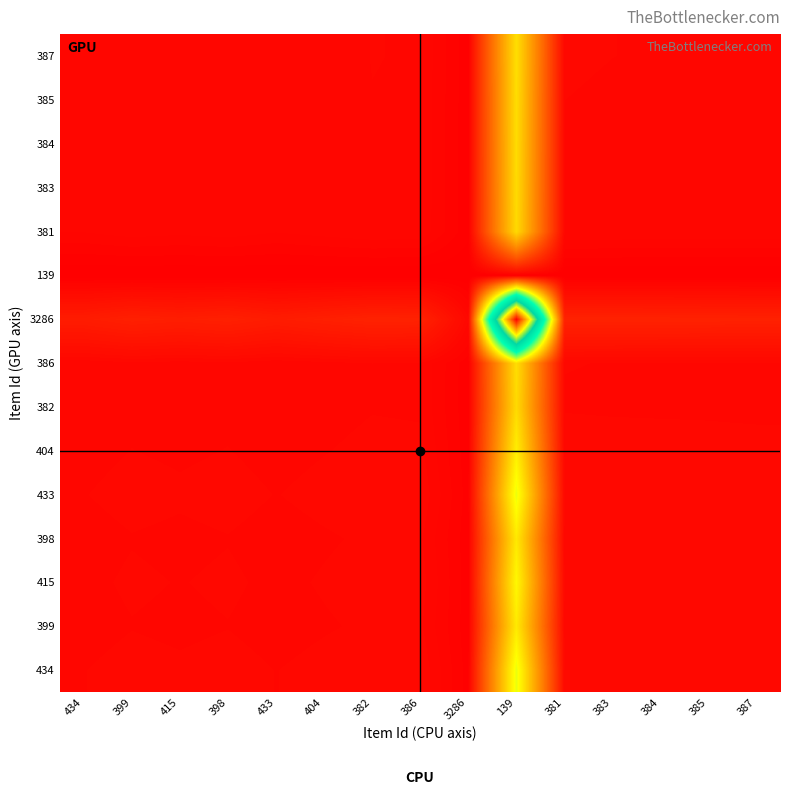

Reading left to right, what are all the values shown in this chart?

434: 434=1.0	399=1.1	415=1.0	398=1.1	433=1.0	404=1.1	382=1.2	386=1.1	3286=0.3	139=29.9	381=1.2	383=1.2	384=1.2	385=1.2	387=1.1
399: 434=0.9	399=1.0	415=0.9	398=1.0	433=0.9	404=0.9	382=1.0	386=1.0	3286=0.3	139=26.3	381=1.0	383=1.0	384=1.0	385=1.0	387=1.0
415: 434=0.9	399=1.0	415=1.0	398=1.0	433=0.9	404=1.0	382=1.1	386=1.1	3286=0.3	139=27.9	381=1.1	383=1.1	384=1.1	385=1.1	387=1.1
398: 434=0.8	399=1.0	415=0.9	398=1.0	433=0.9	404=0.9	382=1.0	386=1.0	3286=0.3	139=26.2	381=1.0	383=1.0	384=1.0	385=1.0	387=1.0
433: 434=1.0	399=1.1	415=1.0	398=1.1	433=1.0	404=1.1	382=1.2	386=1.1	3286=0.3	139=29.8	381=1.2	383=1.2	384=1.2	385=1.2	387=1.1
404: 434=0.9	399=1.0	415=0.9	398=1.0	433=0.9	404=1.0	382=1.0	386=1.0	3286=0.3	139=26.8	381=1.1	383=1.0	384=1.0	385=1.0	387=1.0
382: 434=0.8	399=0.9	415=0.8	398=0.9	433=0.8	404=0.9	382=1.0	386=0.9	3286=0.2	139=24.6	381=1.0	383=1.0	384=1.0	385=0.9	387=0.9
386: 434=0.8	399=0.9	415=0.9	398=0.9	433=0.8	404=0.9	382=1.0	386=1.0	3286=0.2	139=25.0	381=1.0	383=1.0	384=1.0	385=1.0	387=1.0
3286: 434=3.2	399=3.7	415=3.5	398=3.7	433=3.3	404=3.6	382=3.9	386=3.8	3286=1.0	139=100.0	381=3.9	383=3.9	384=3.9	385=3.9	387=3.8
139: 434=0.0	399=0.0	415=0.0	398=0.0	433=0.0	404=0.0	382=0.0	386=0.0	3286=0.0	139=0.0	381=0.0	383=0.0	384=0.0	385=0.0	387=0.0
381: 434=0.8	399=0.9	415=0.8	398=0.9	433=0.8	404=0.9	382=1.0	386=0.9	3286=0.2	139=24.5	381=1.0	383=1.0	384=0.9	385=0.9	387=0.9
383: 434=0.8	399=0.9	415=0.9	398=0.9	433=0.8	404=0.9	382=1.0	386=0.9	3286=0.2	139=24.7	381=1.0	383=1.0	384=1.0	385=1.0	387=0.9
384: 434=0.8	399=0.9	415=0.9	398=0.9	433=0.8	404=0.9	382=1.0	386=1.0	3286=0.2	139=24.8	381=1.0	383=1.0	384=1.0	385=1.0	387=0.9
385: 434=0.8	399=0.9	415=0.9	398=0.9	433=0.8	404=0.9	382=1.0	386=1.0	3286=0.2	139=24.9	381=1.0	383=1.0	384=1.0	385=1.0	387=1.0
387: 434=0.8	399=0.9	415=0.9	398=0.9	433=0.8	404=0.9	382=1.0	386=1.0	3286=0.2	139=25.1	381=1.0	383=1.0	384=1.0	385=1.0	387=1.0